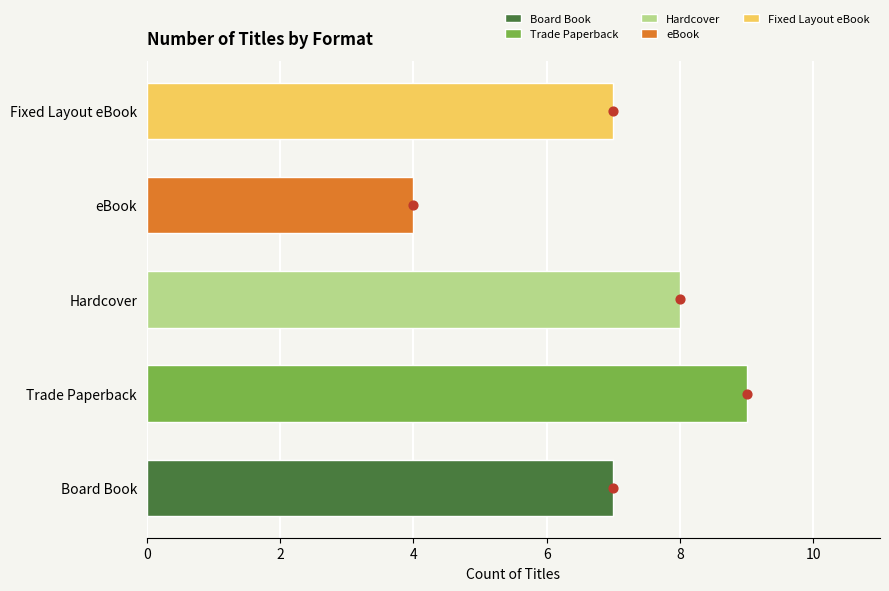

Approximately how many times larger is the value at eBook compared to Trade Paperback?

0.4